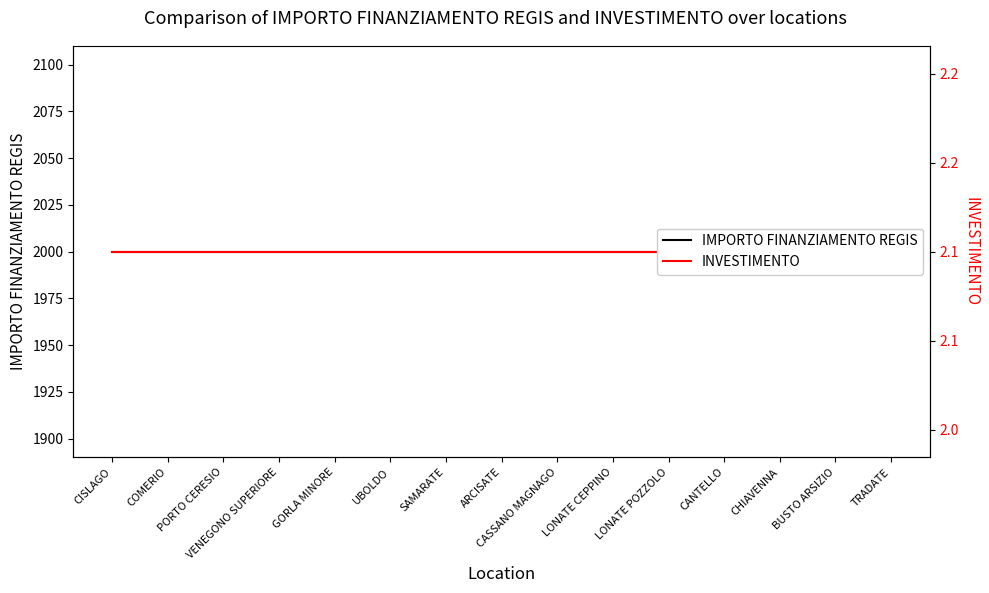

True or false: INVESTIMENTO and IMPORTO FINANZIAMENTO REGIS cross at least once.

False